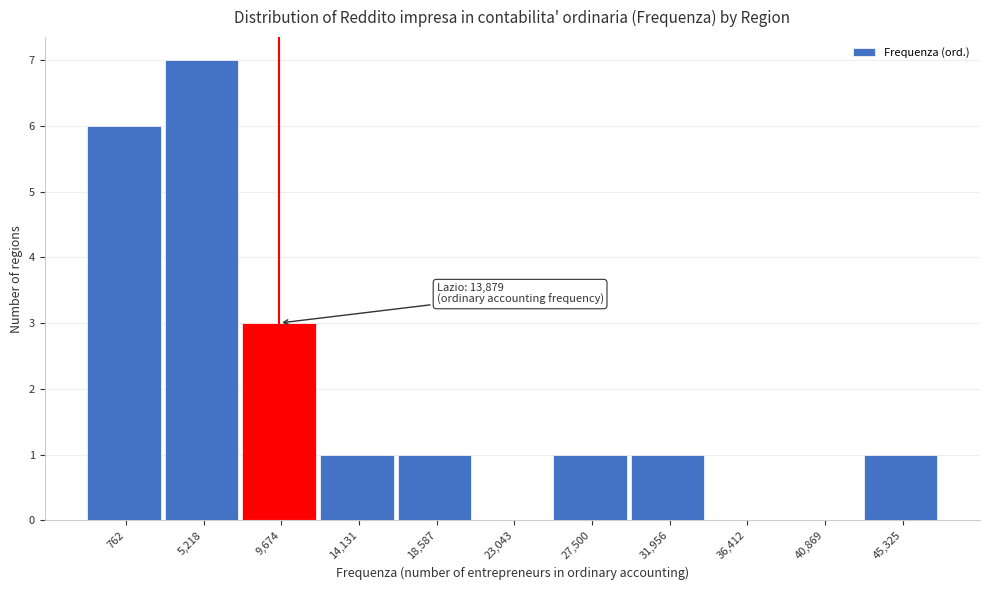

Reading left to right, what are all the values shown in this chart?

762=6	5,218=7	9,674=3	14,131=1	18,587=1	23,043=0	27,500=1	31,956=1	36,412=0	40,869=0	45,325=1